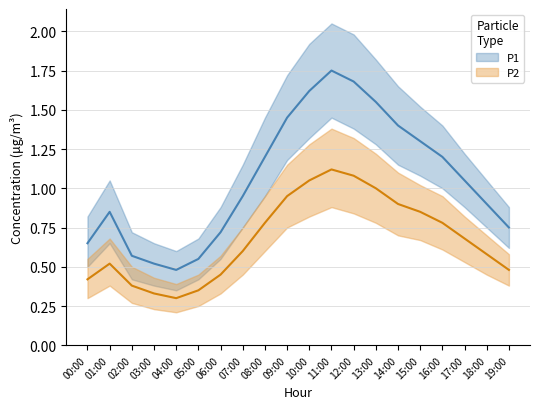

At which category is the sum across all series the highest?

11:00